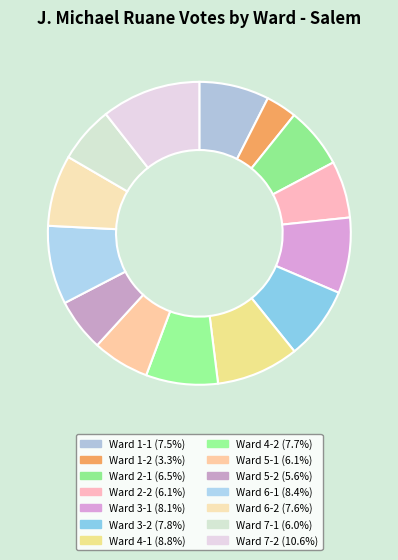

True or false: Ward 4-2 accounts for 13% of the total.

False